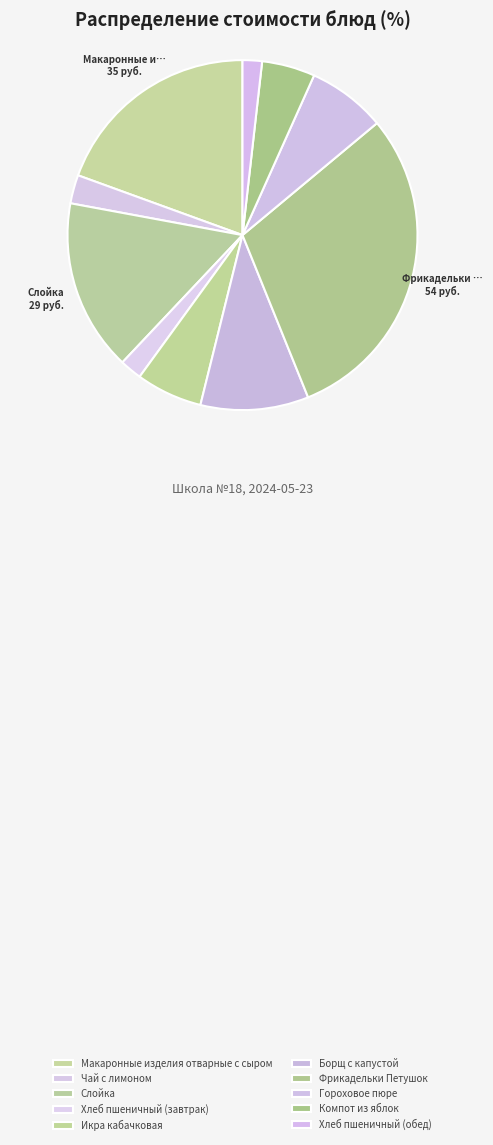

Which slice is the largest?

Фрикадельки Петушок